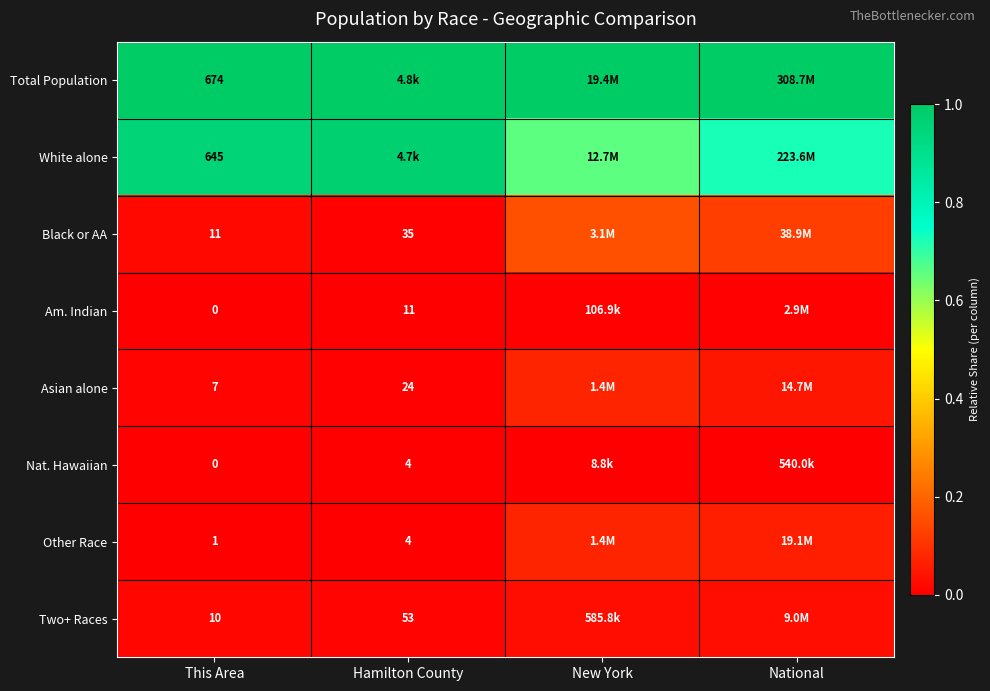

Is the value of White alone at This Area greater than the value of Two+ Races at Hamilton County?

Yes